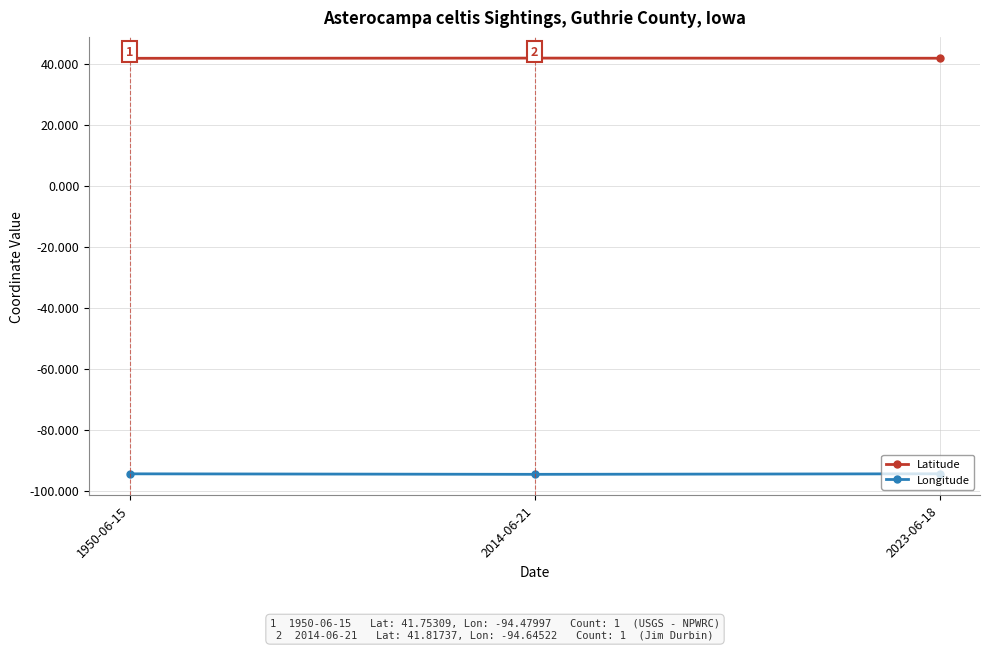

List the series in order of their overall mean, lowest first.

Longitude, Latitude